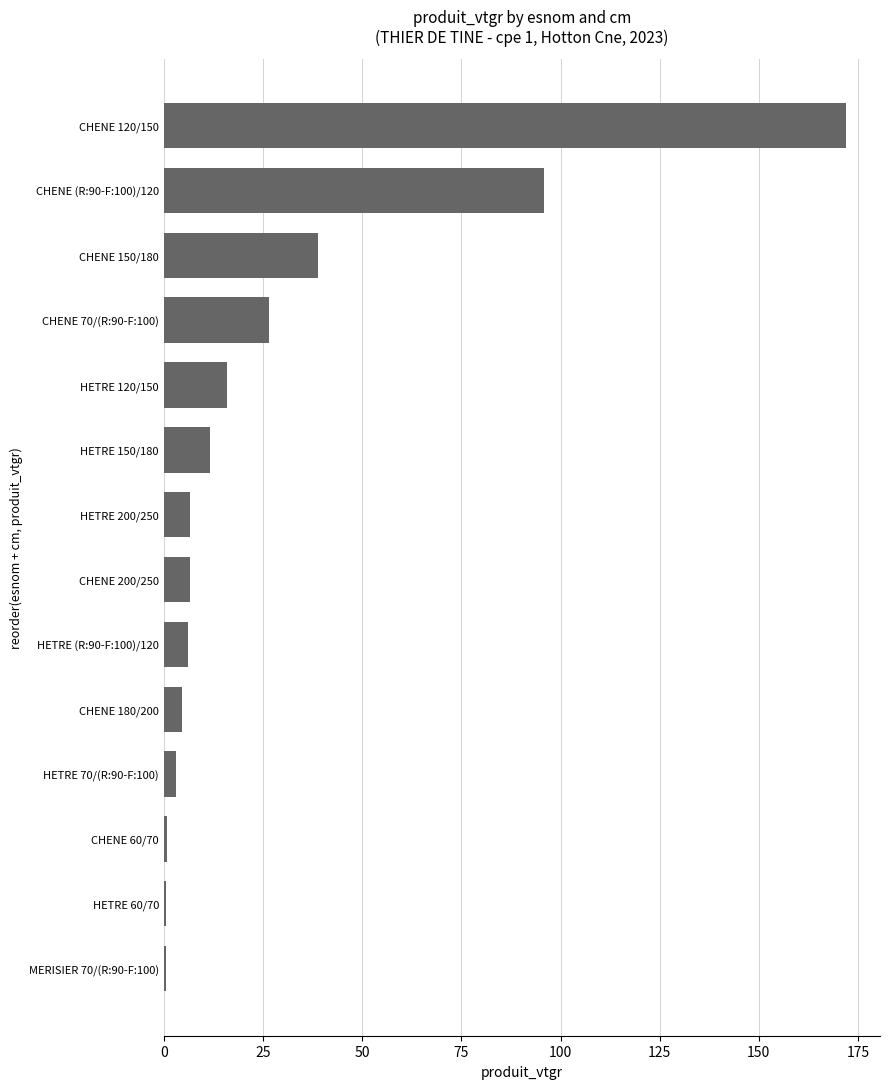

True or false: the data shows 15.9 at HETRE 120/150.

True